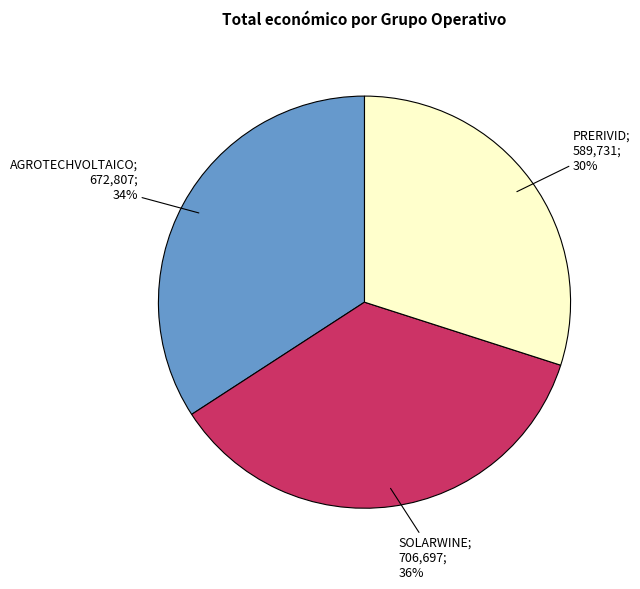

Count the number of slices in the pie.

3